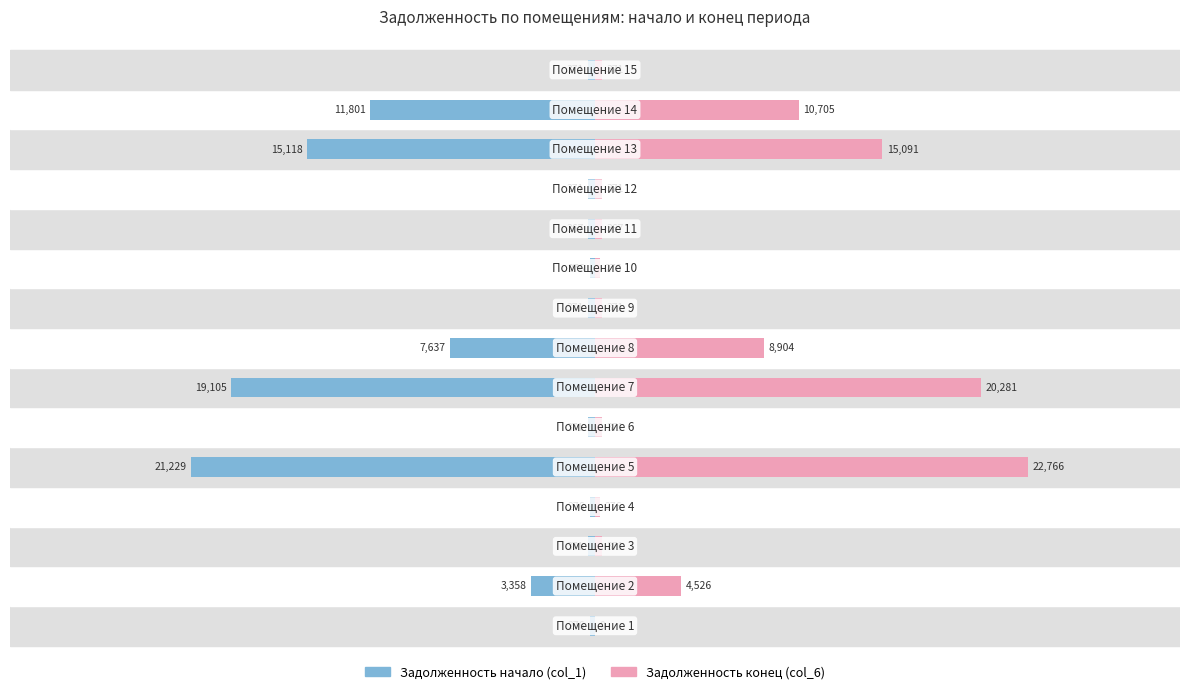

List the labels in order of задолженность (col_6) value, smallest first.

1, 4, 10, 11, 3, 6, 9, 12, 15, 2, 8, 14, 13, 7, 5